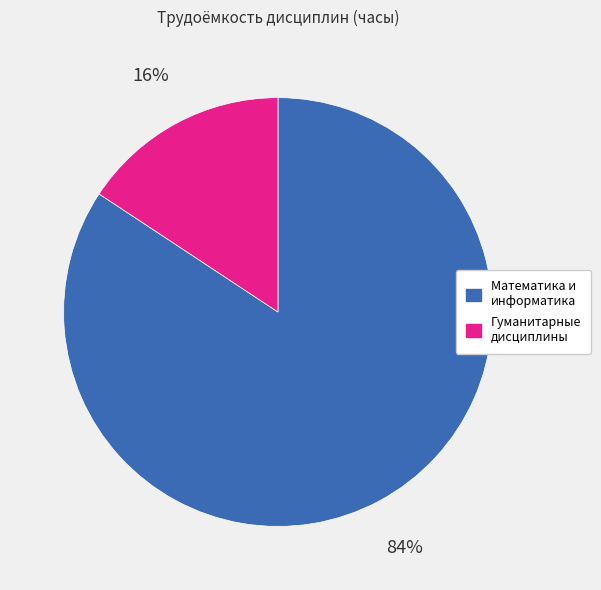

Between Гуманитарные дисциплины and Математика и информатика, which is larger?

Математика и информатика